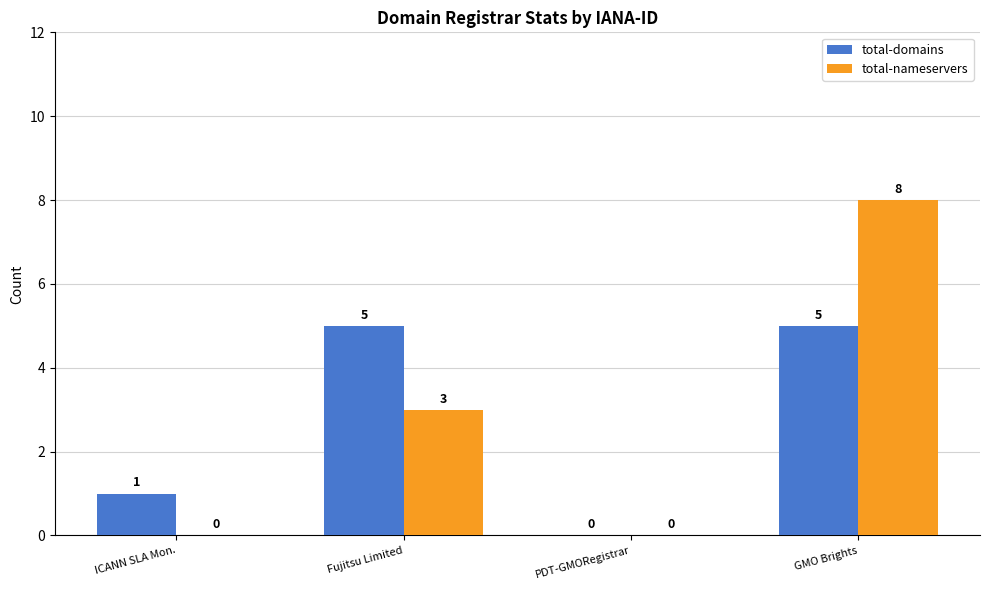

True or false: total-domains has a value of 1 at ICANN SLA Mon..

True